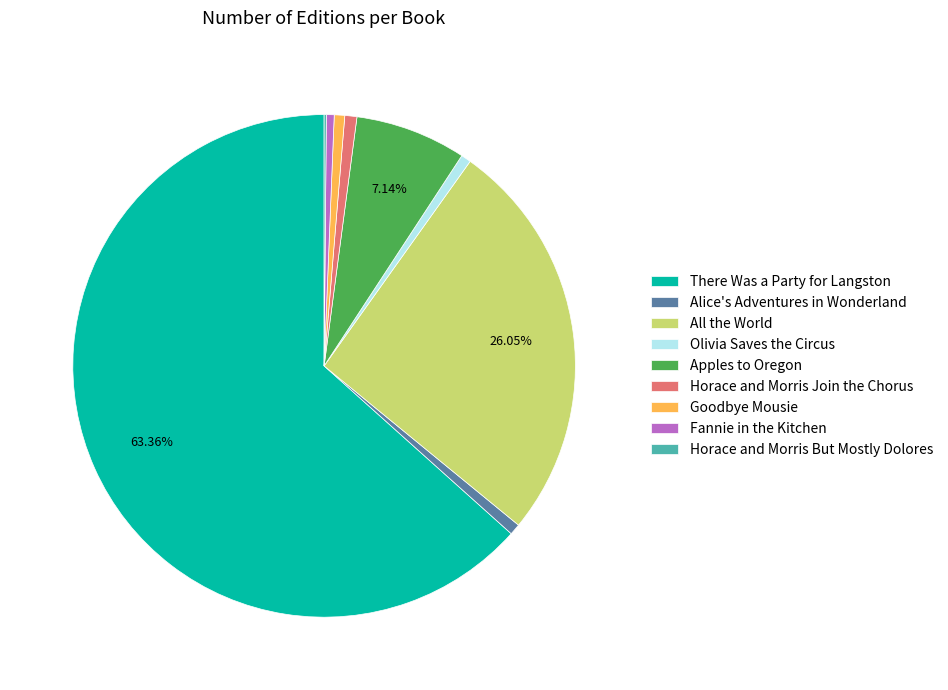

To the nearest percent, what is the difference between the Apples to Oregon and All the World slice percentages?

19%